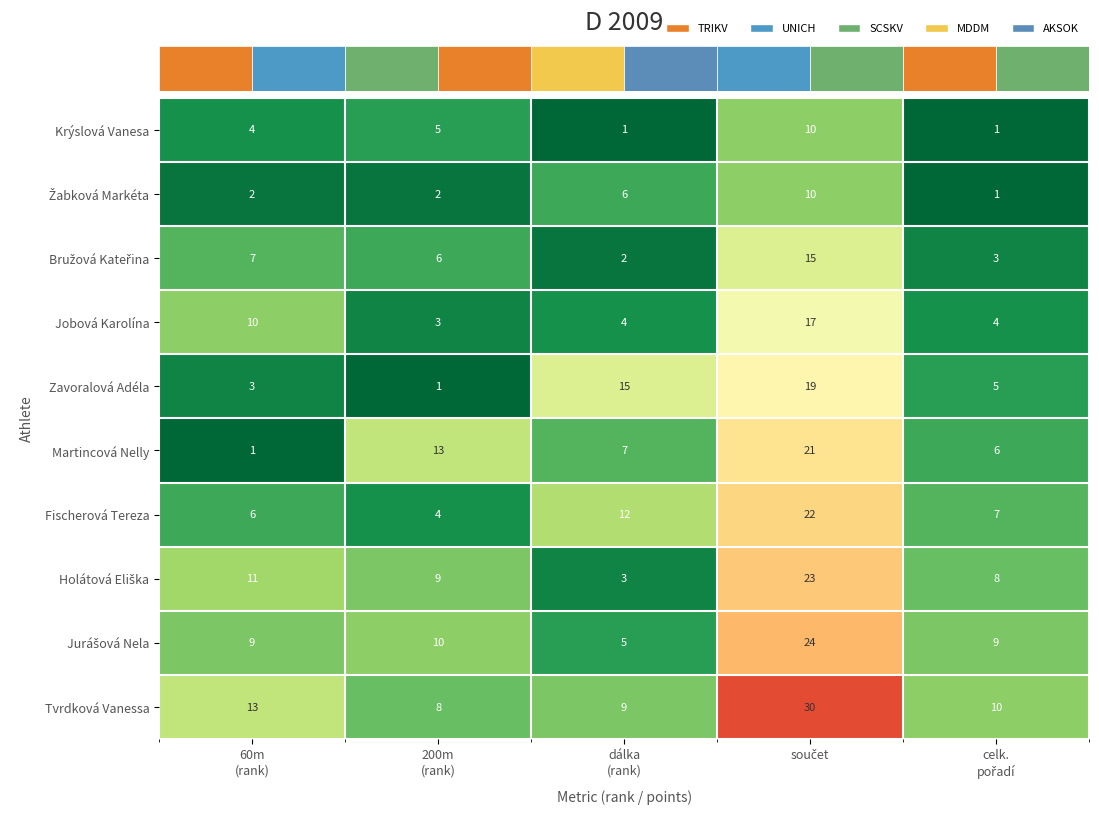

Which series has the widest spread of values?

Tvrdková Vanessa